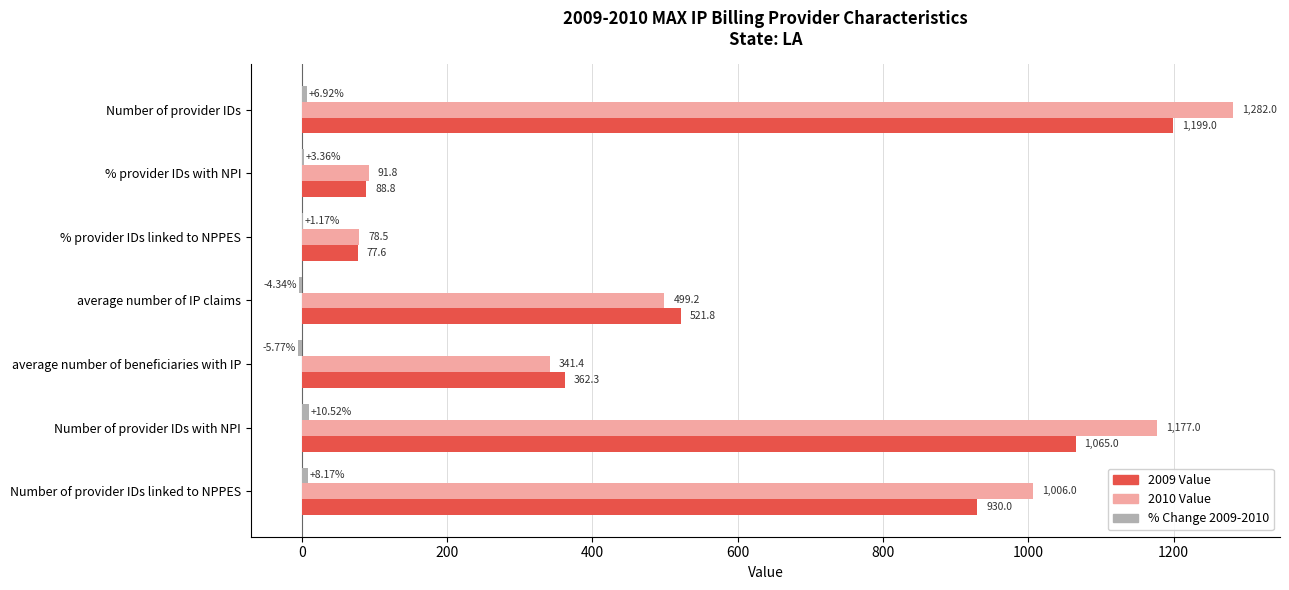

At which category is the sum across all series the highest?

Number of provider IDs